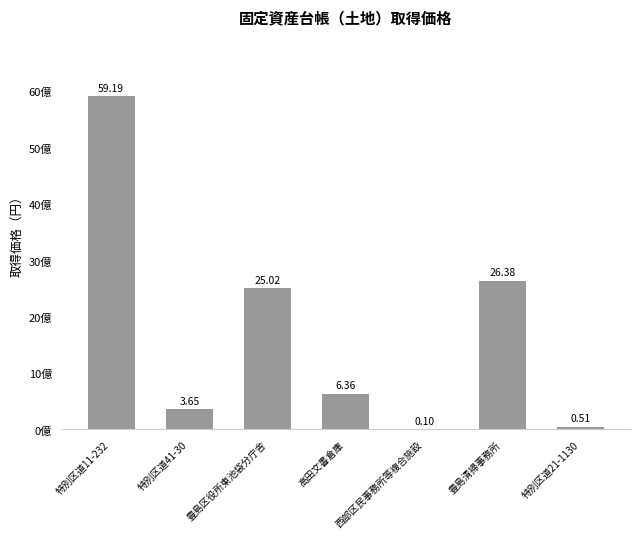

How many values exceed 636000000?

3